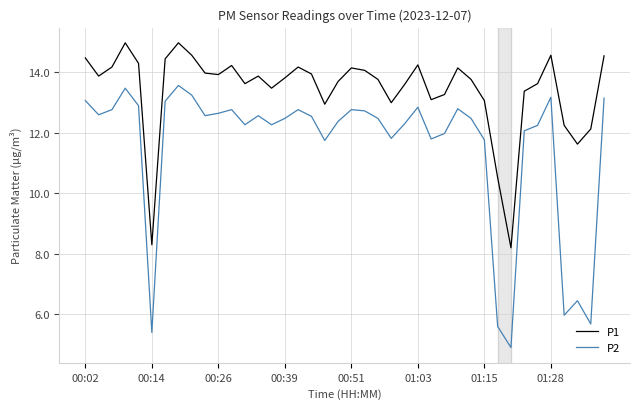

Which series has the widest spread of values?

P2